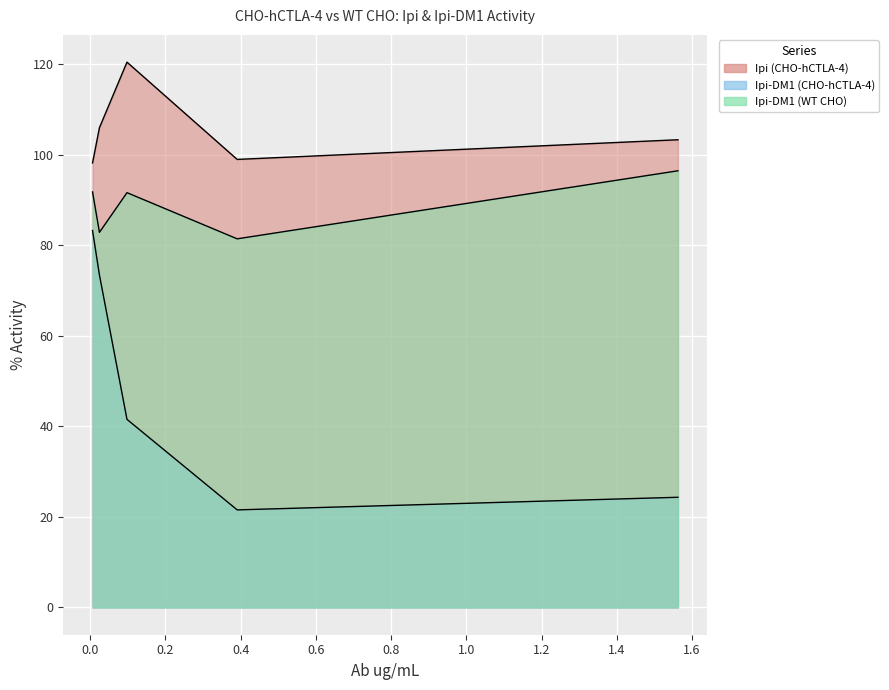

The value of Ipi (CHO-hCTLA-4) at 1.5625 is 170.7. True or false?

False